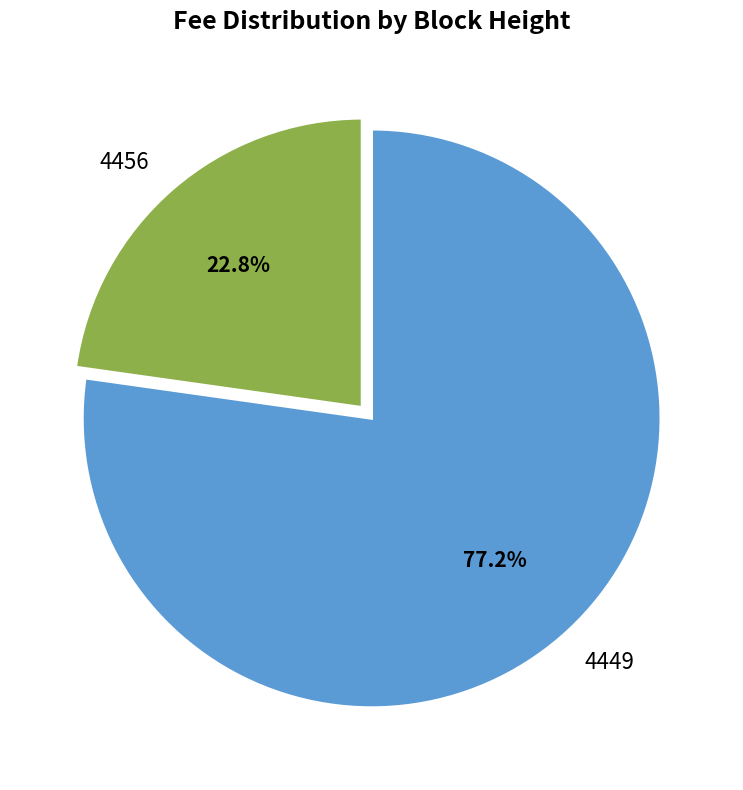

Does 4456 represent more than half of the total?

No